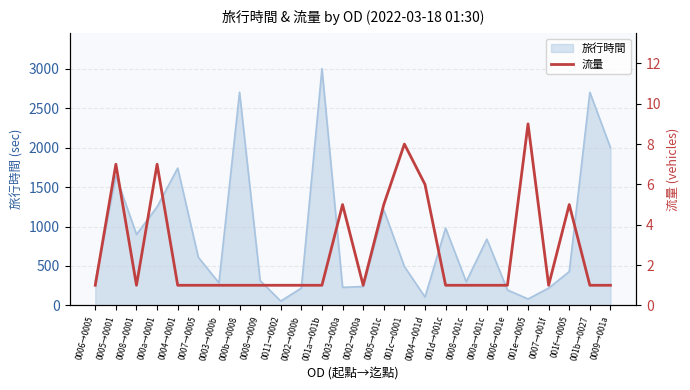

Does the chart display data point markers on the line(s)?

No